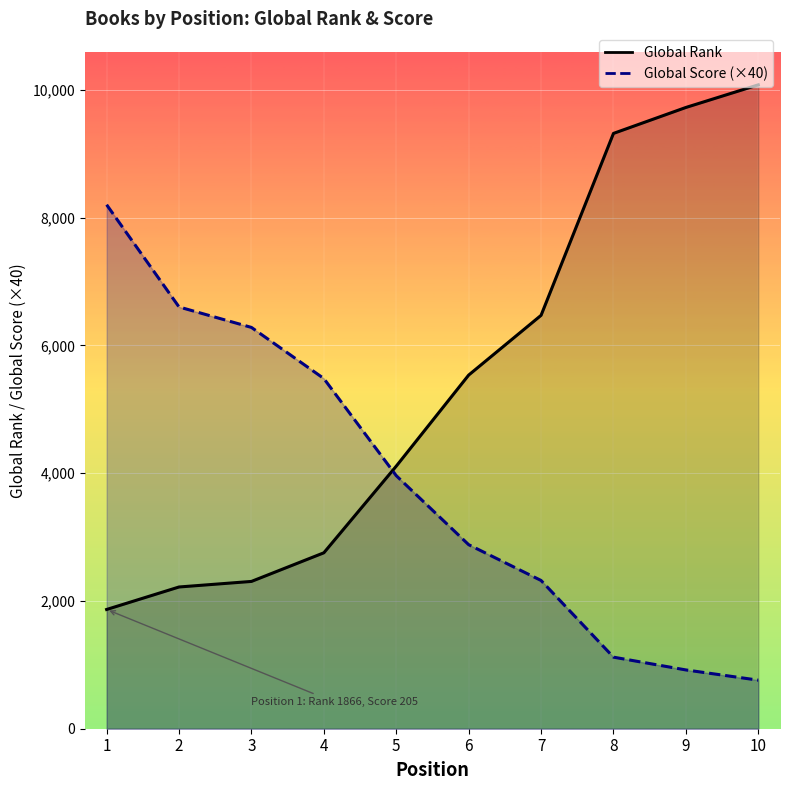

What is the value of the Global Score point at the 10th from the left?

760